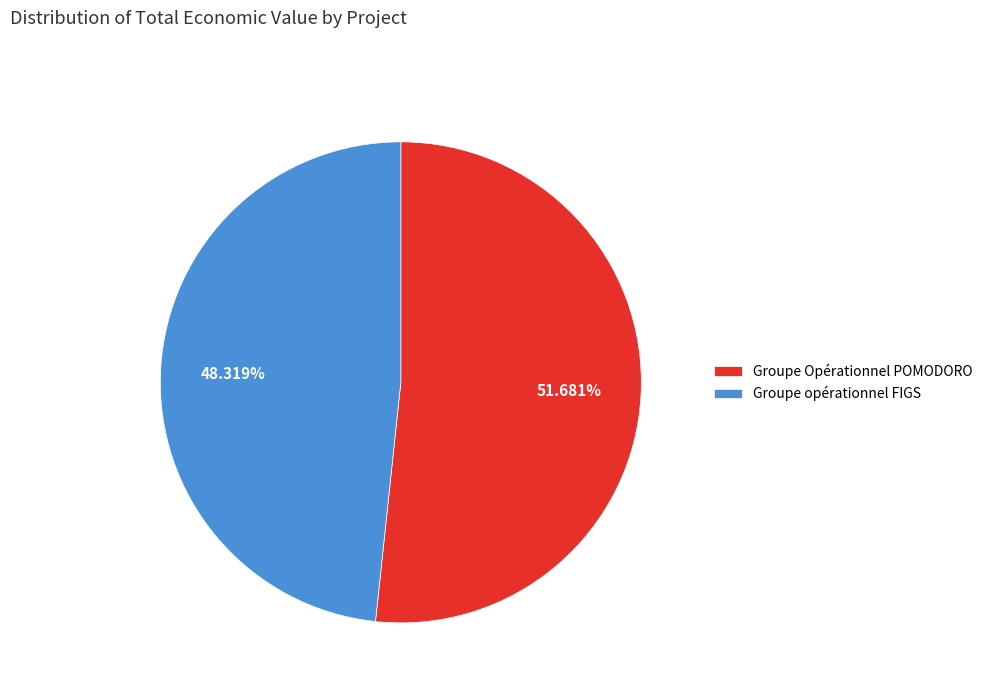

What percentage is NOT represented by Groupe opérationnel FIGS?

51.7%